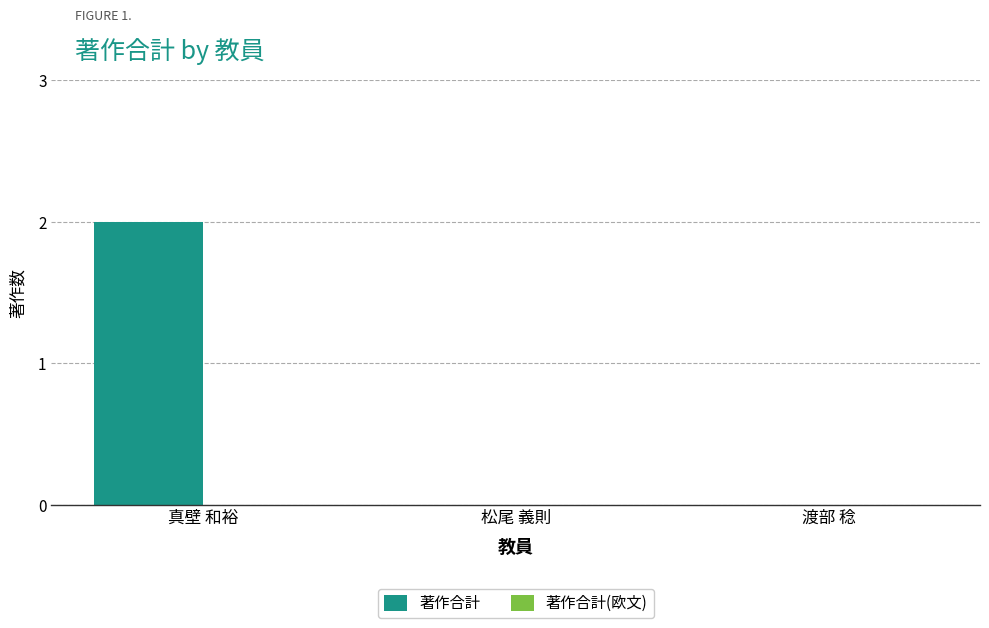

Which label corresponds to the largest value in the chart?

真壁 和裕